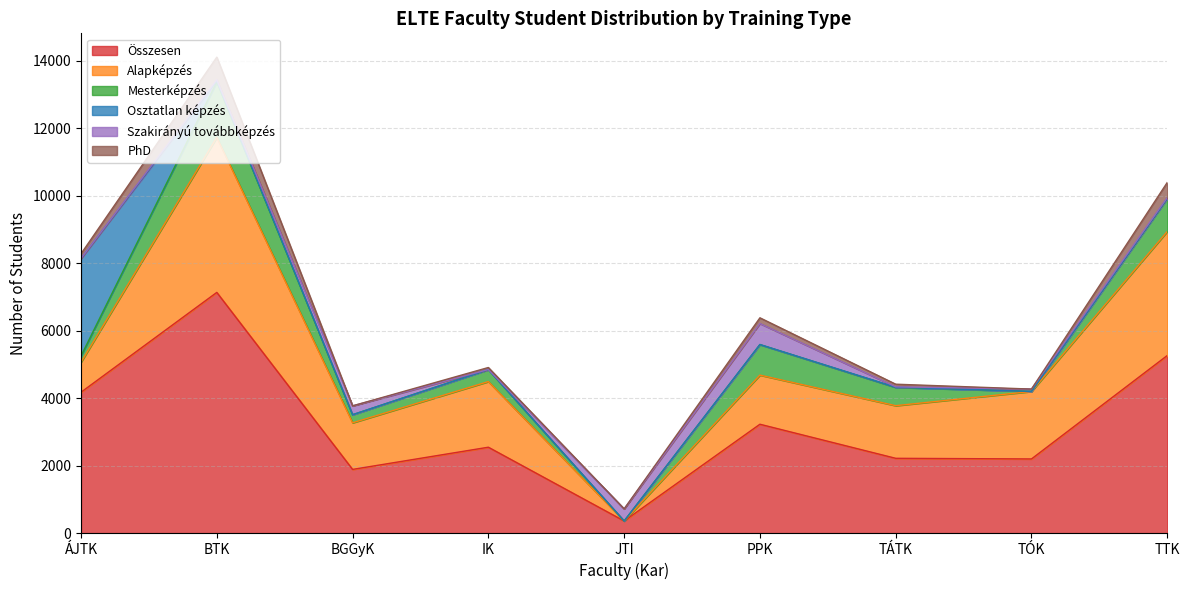

How many values in Mesterképzés are above zero?

8